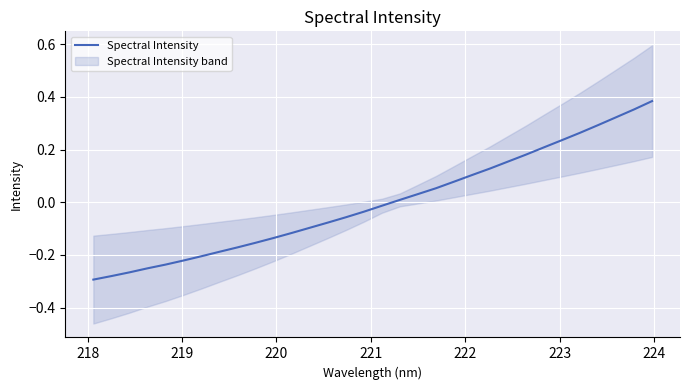

What is the smallest value displayed?

-0.3